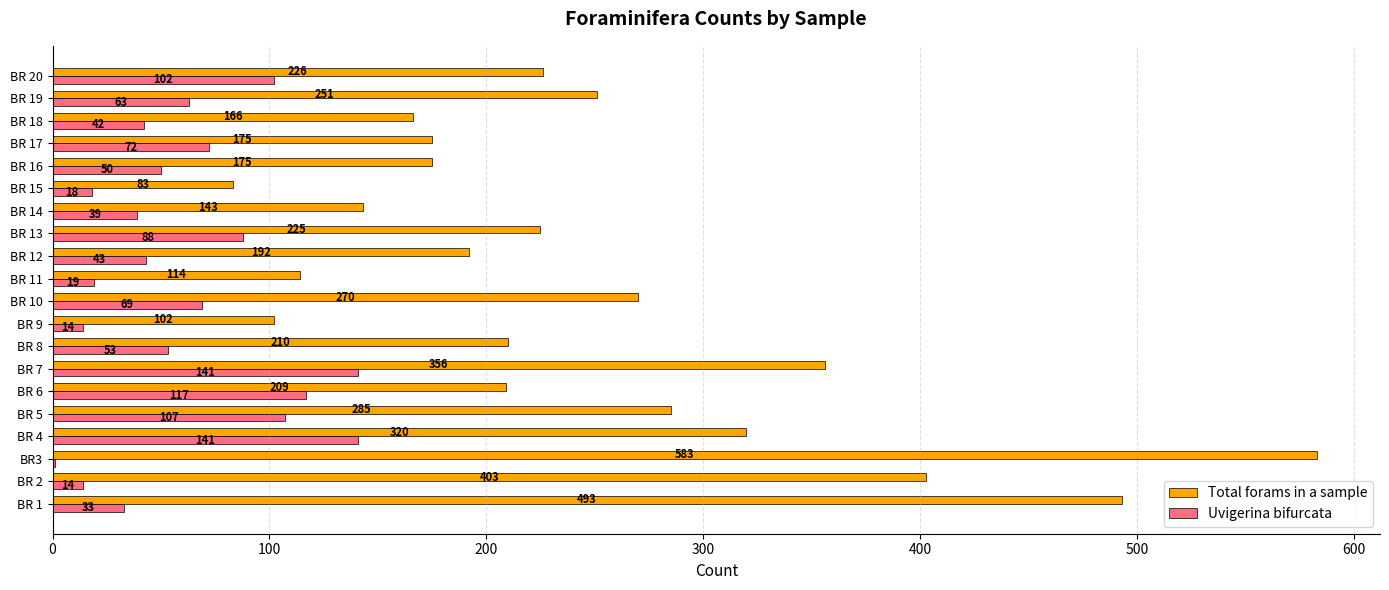

Is it true that Total forams in a sample equals 226 at BR 20?

True